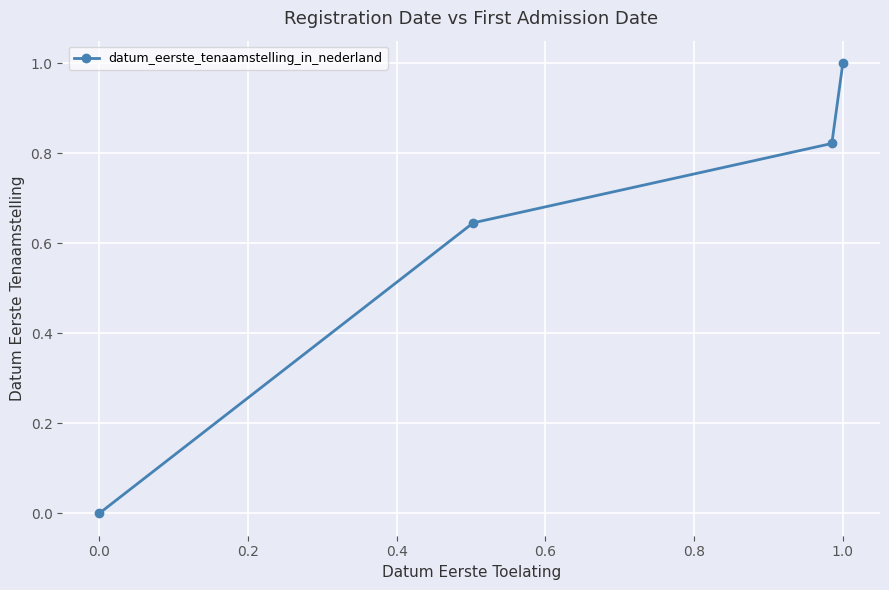

What is the maximum value shown in the chart?

1.0